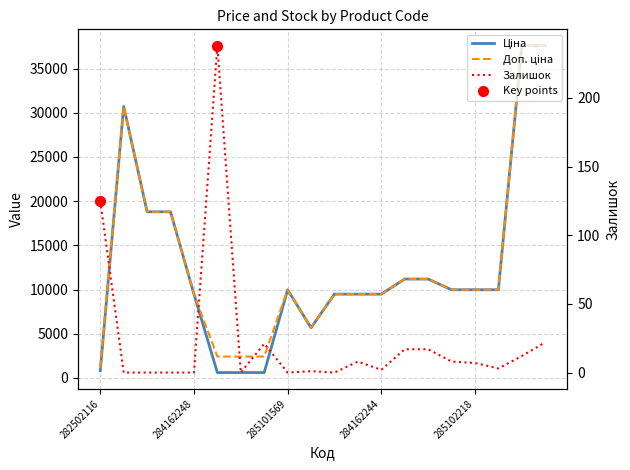

Which series has the largest total across all categories?

Доп. ціна